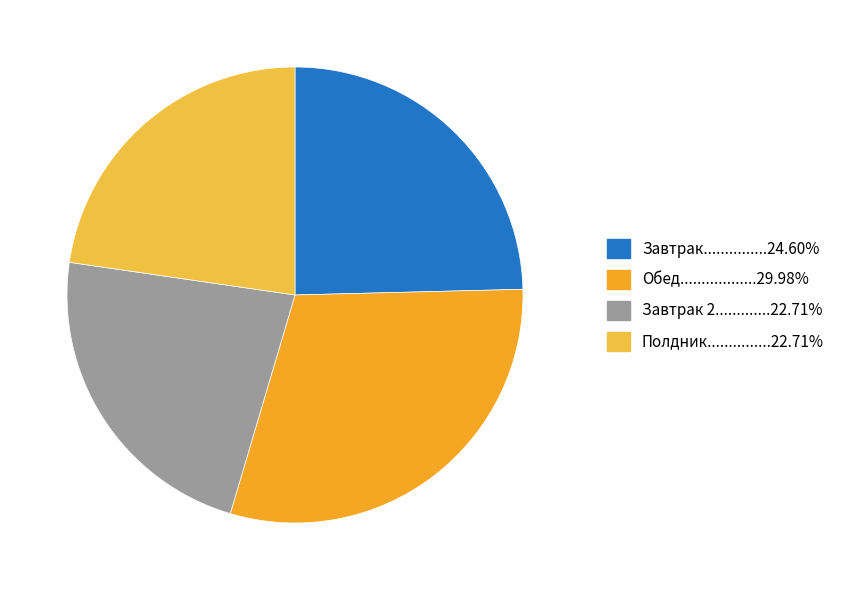

Does any single category account for the majority?

No